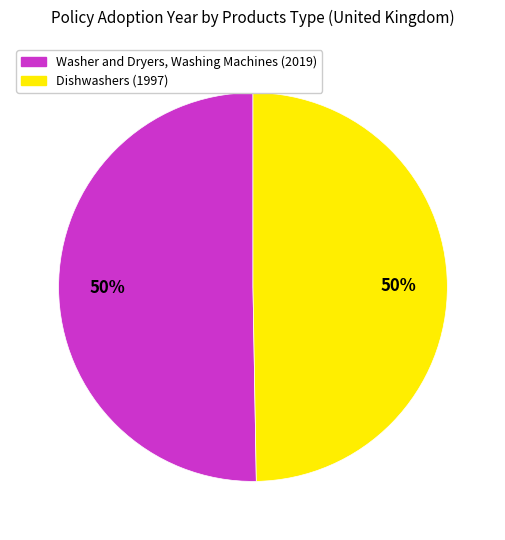

To the nearest percent, what portion does Washer and Dryers, Washing Machines represent?

50%